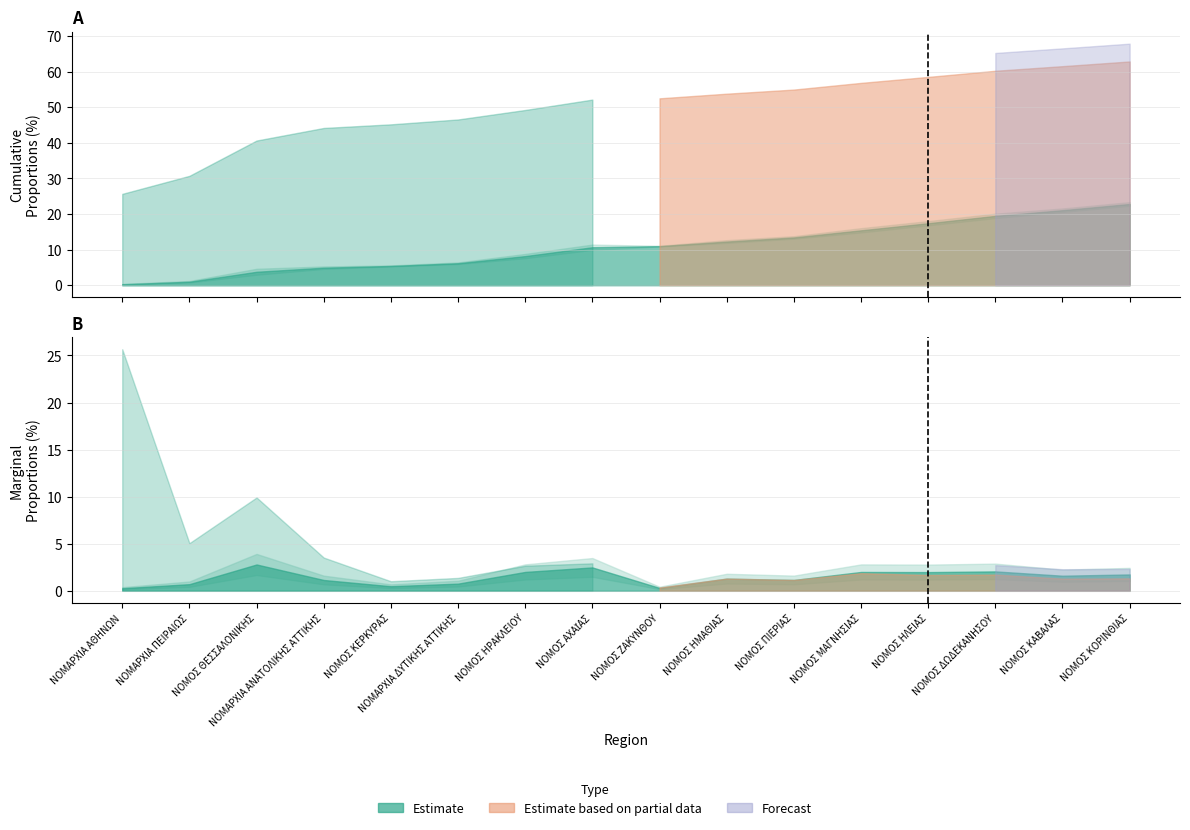

At how many categories does at least one series exceed 0?

16